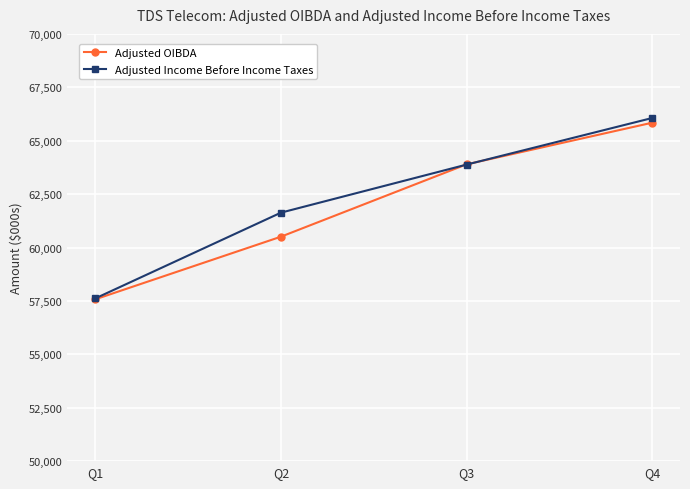

At which category is the sum across all series the highest?

Q4